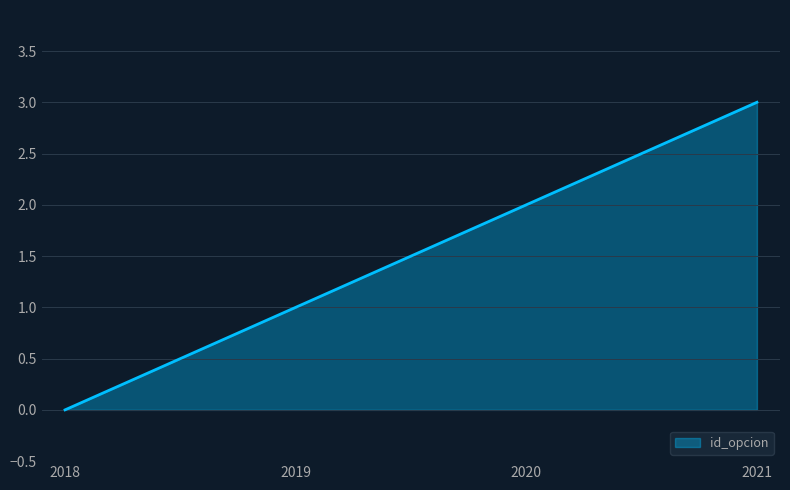

Read the value at 2019.

1